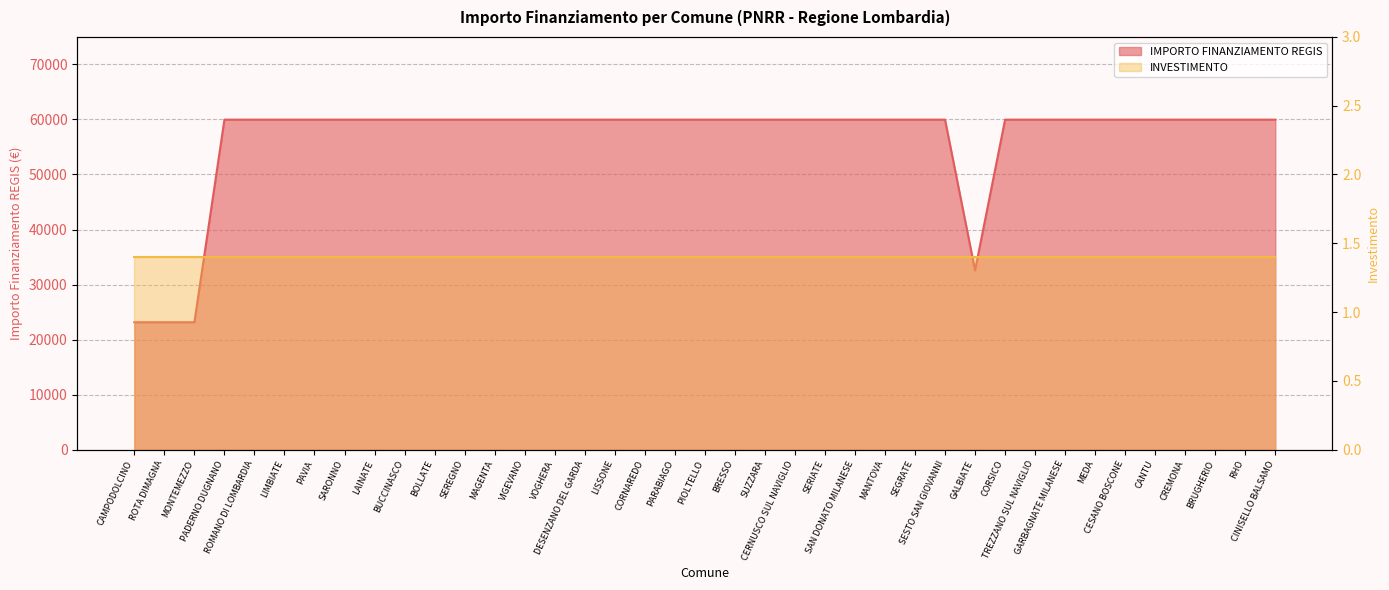

What is the change in value from CAMPODOLCINO to SARONNO?

+36819